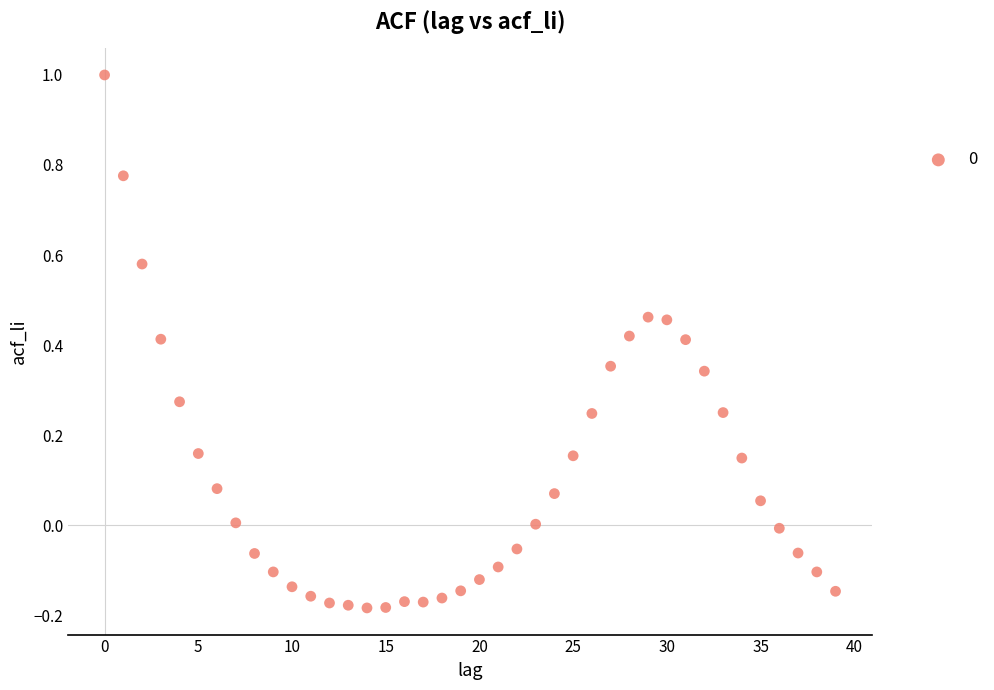

What is the range of Y values (max minus min)?

1.2